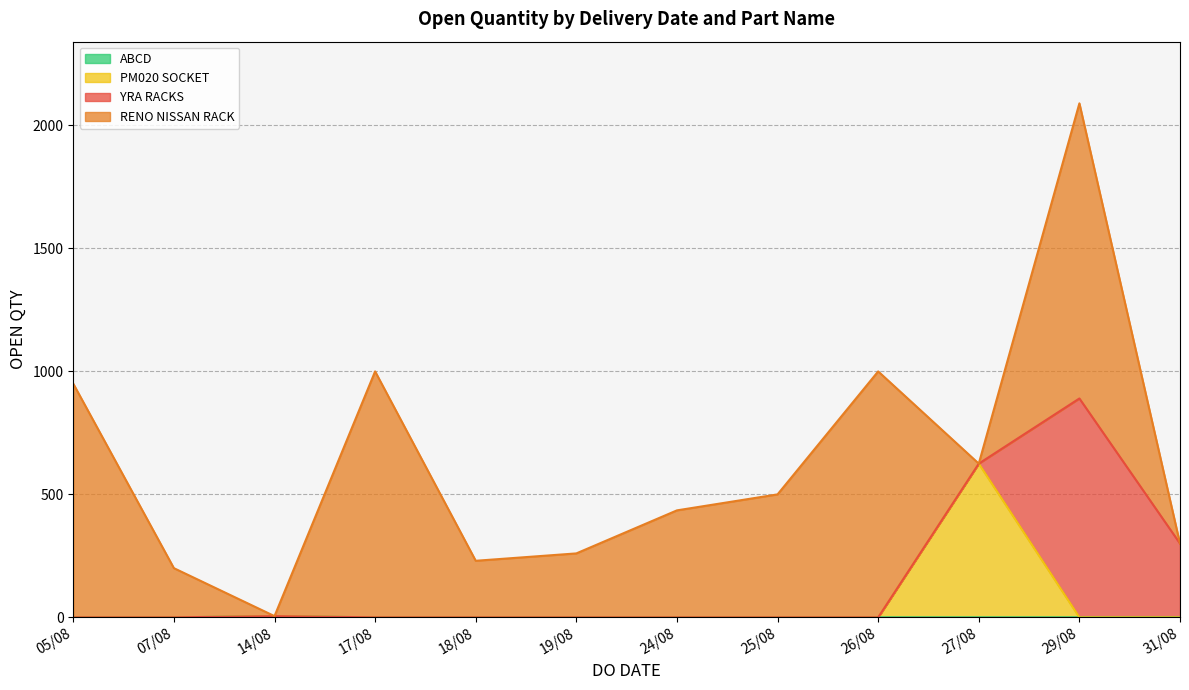

Does the chart display data point markers on the line(s)?

No